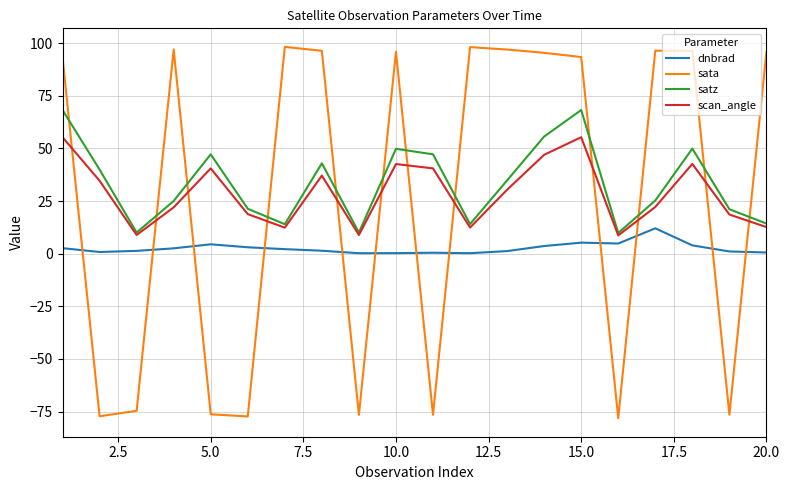

Which series has the widest spread of values?

sata